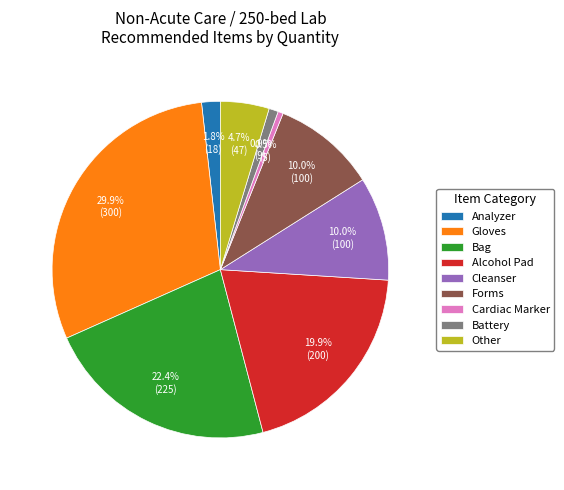

How many slices are in this pie chart?

9